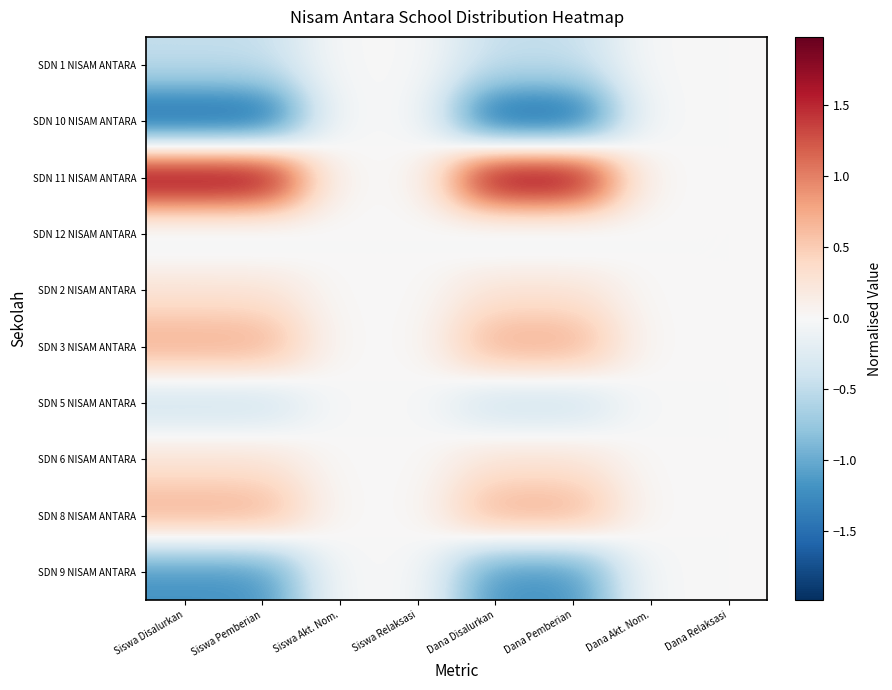

At which category does the chart reach its minimum across all series?

Siswa Disalurkan